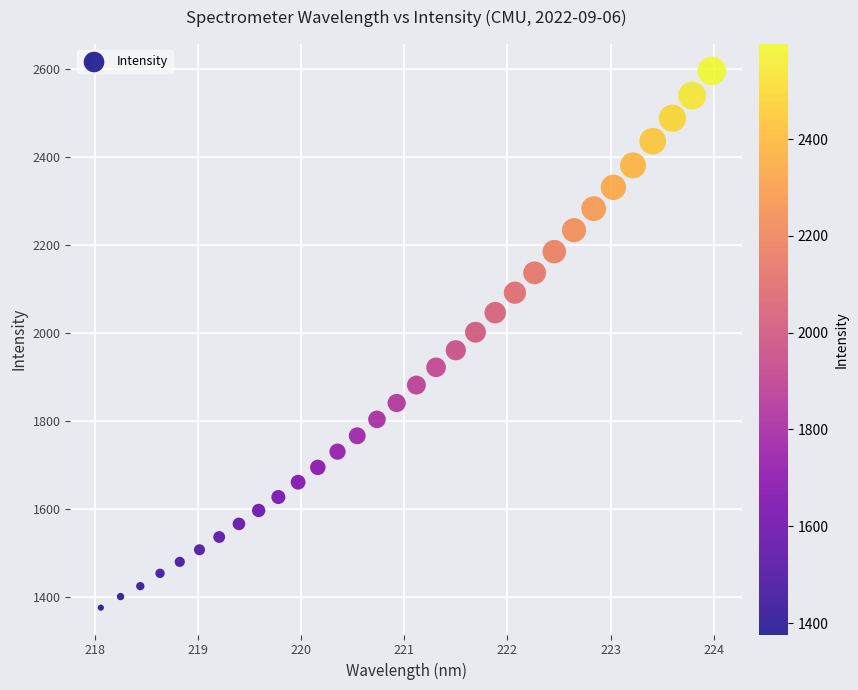

What is the range of X values (max minus min)?

5.9